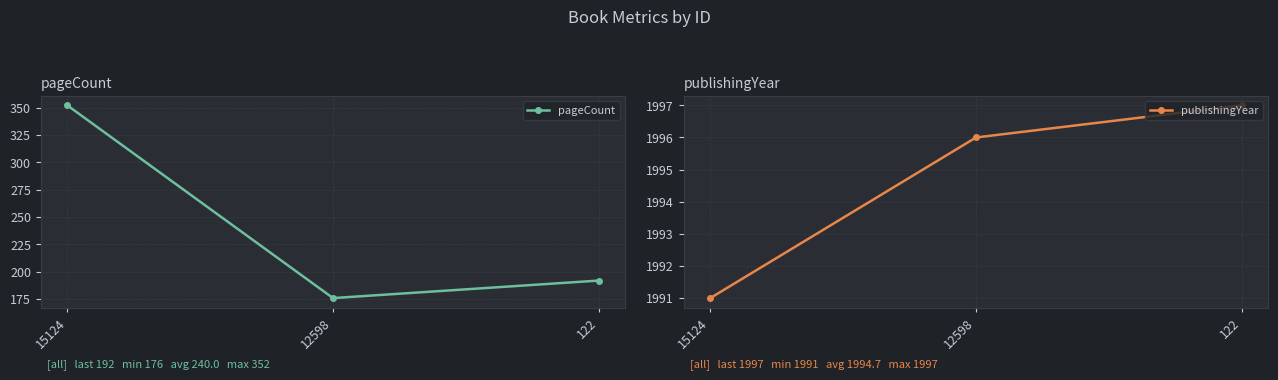

Which series has the largest total across all categories?

publishingYear